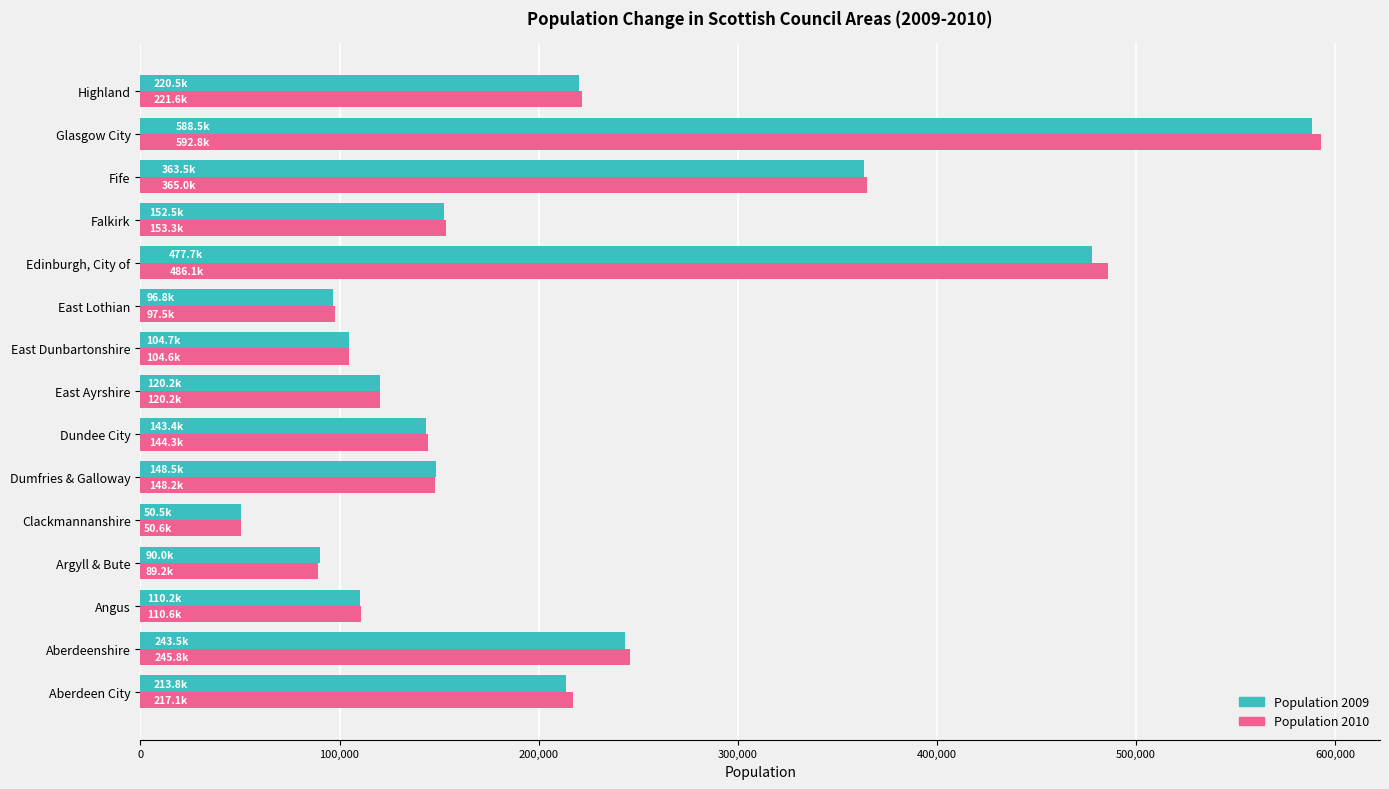

Where is Population 2010 nearest to the value 321725?

Fife